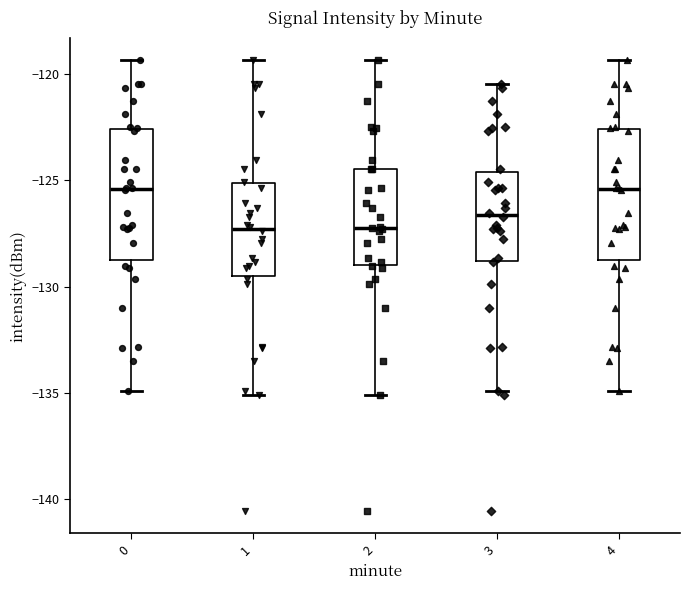

Where is the upper edge of the box at x = 4 on the y-axis? The values are not printed on the chart, so give them approximately, as read against the axis.

-122.5